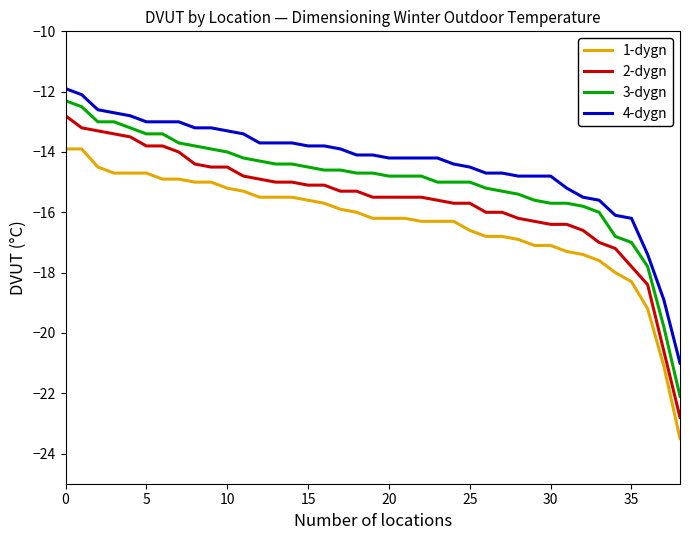

Which series has the widest spread of values?

2-dygn